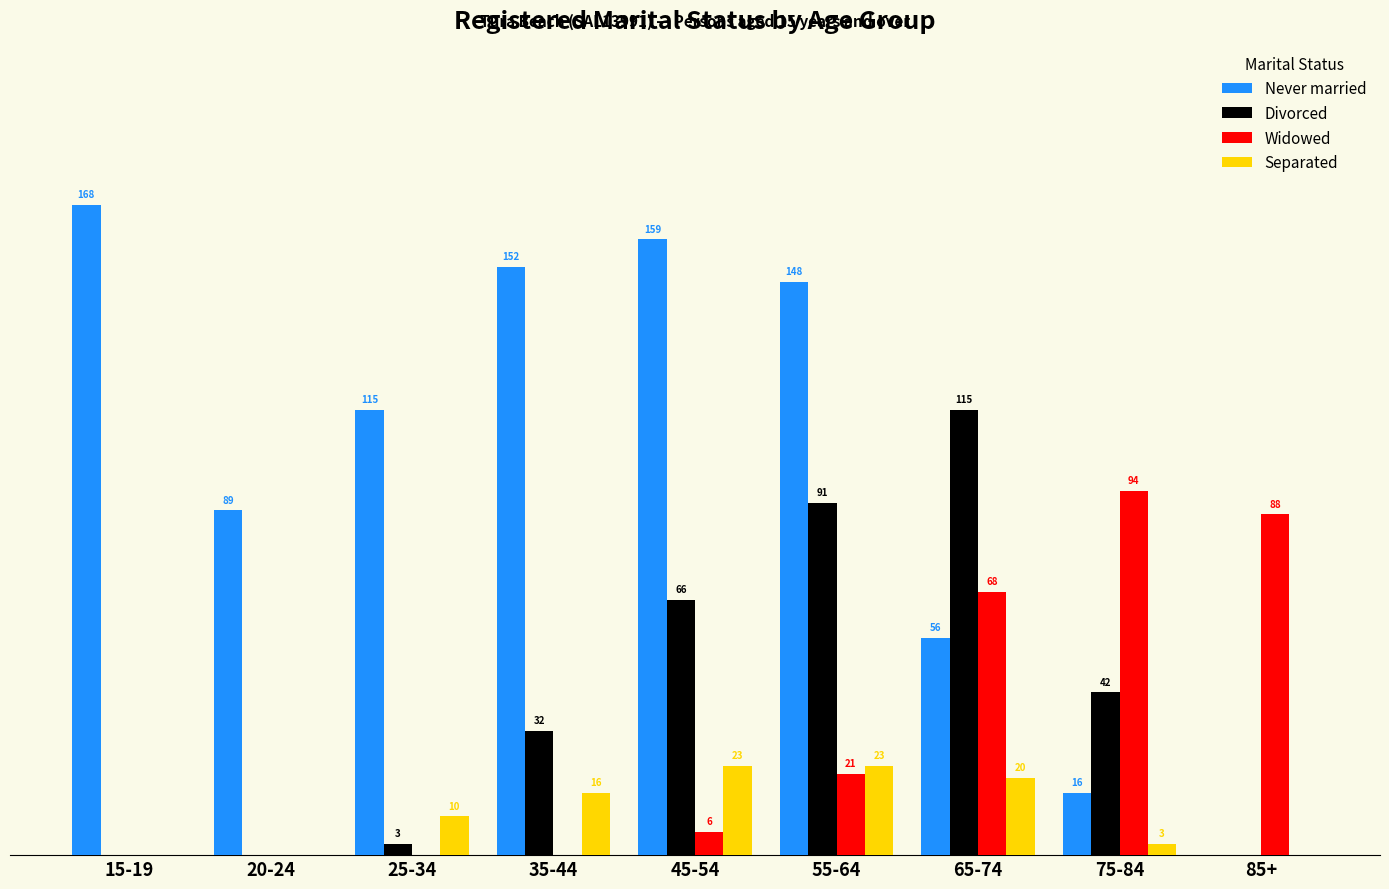

Which series has the largest total across all categories?

Never married